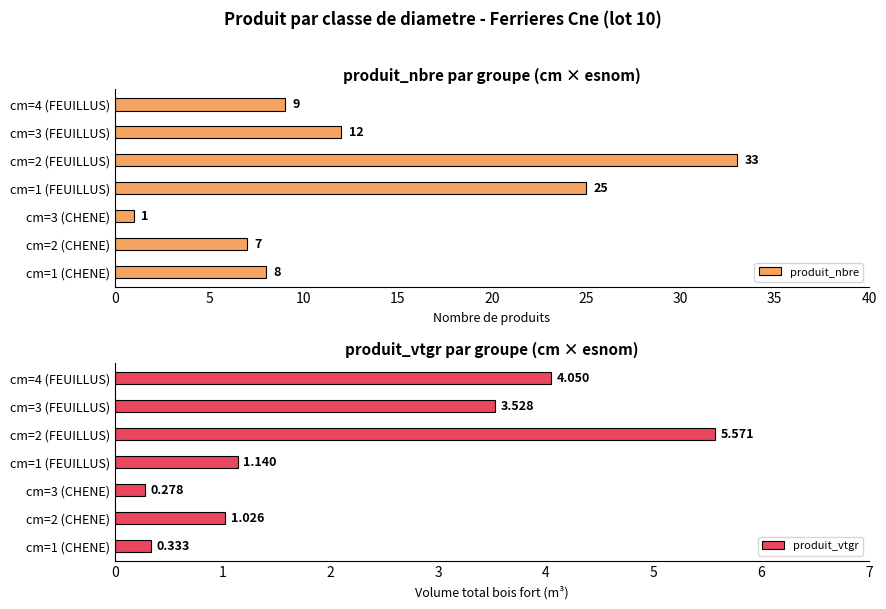

Does the chart contain stacked bars?

No